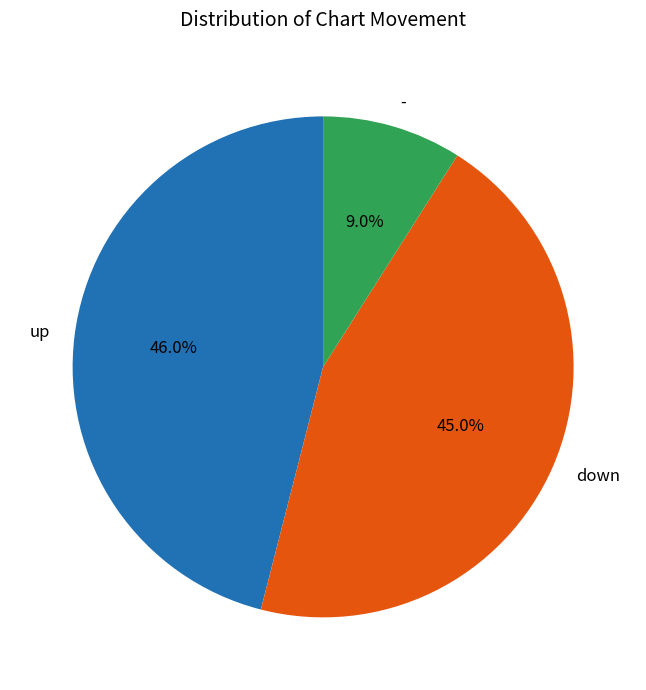

Between up and down, which is larger?

up